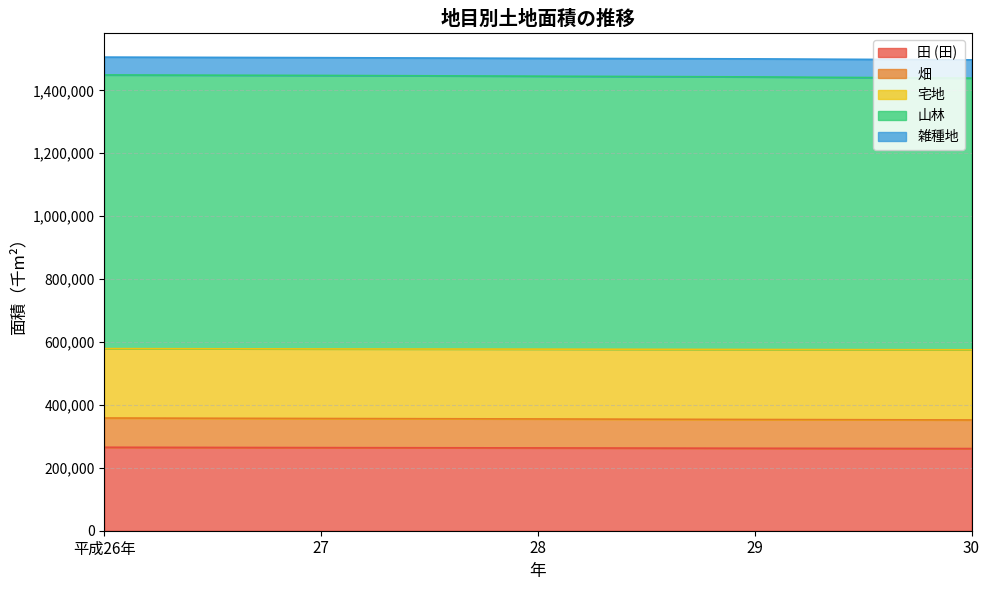

What is the lowest value of the 田 (田) series?

261205